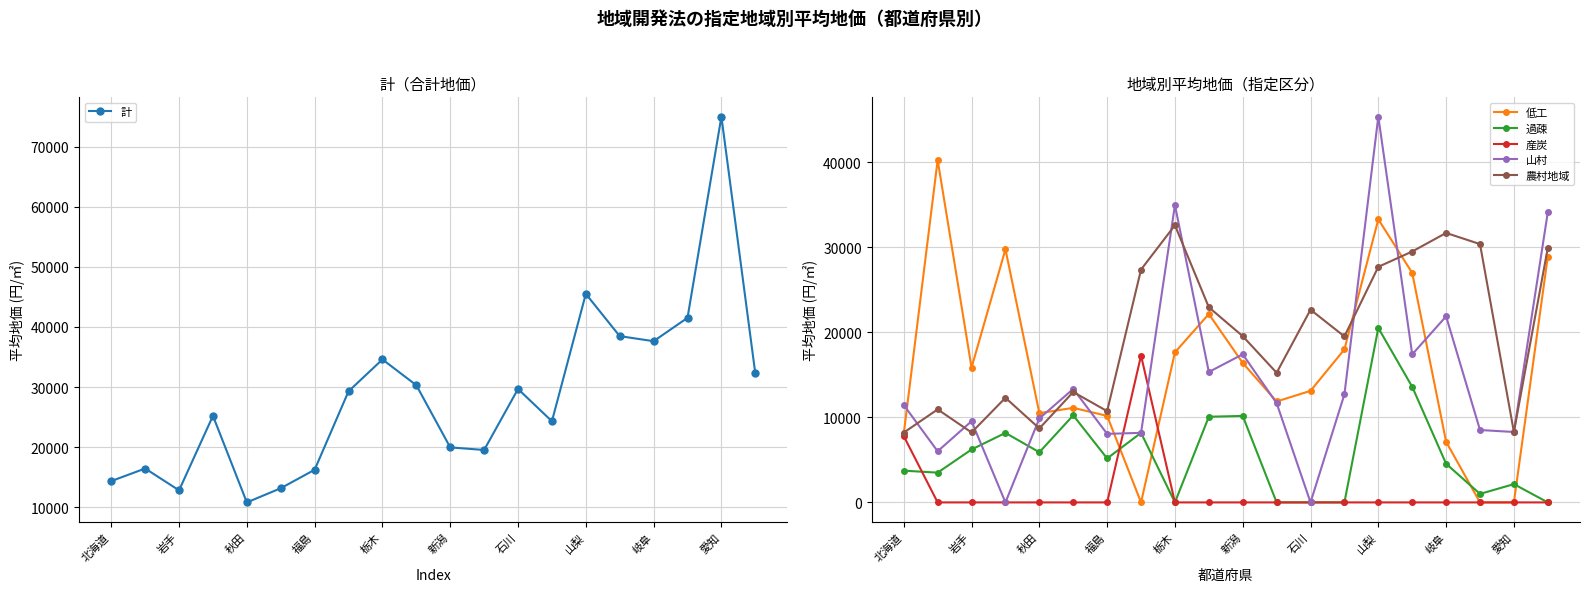

What is the difference between the 計 values at 福島 and 岐阜?

21368